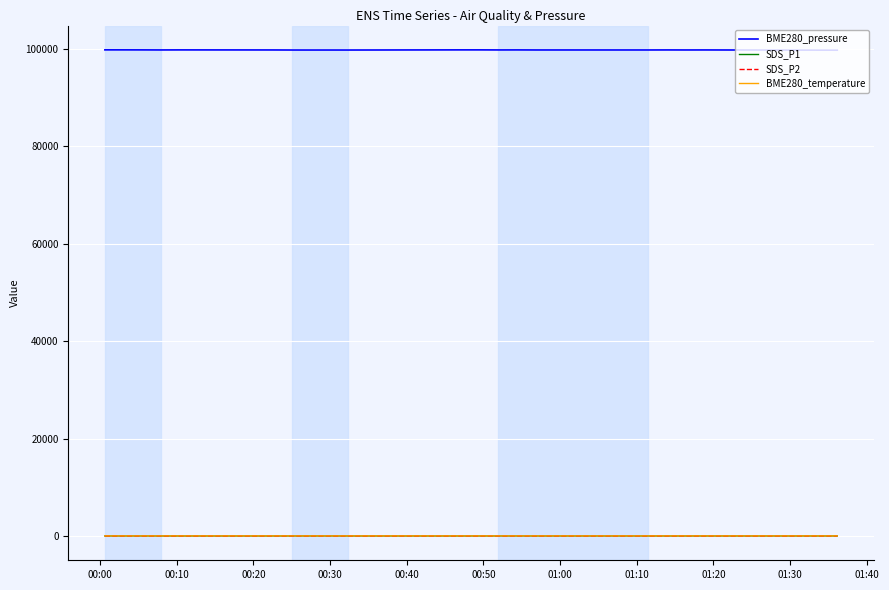

What is the difference between the second highest and minimum values in the BME280_temperature series?

0.3